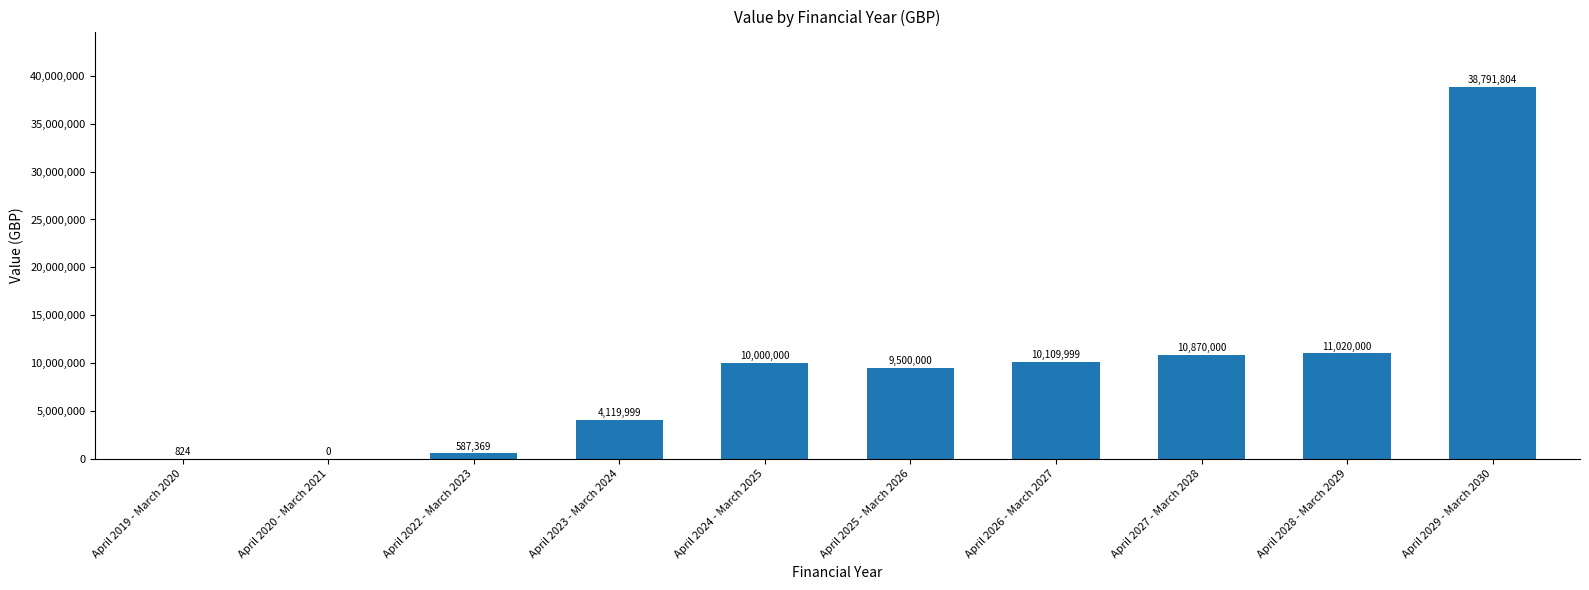

Which has a higher value, April 2028 - March 2029 or April 2025 - March 2026?

April 2028 - March 2029